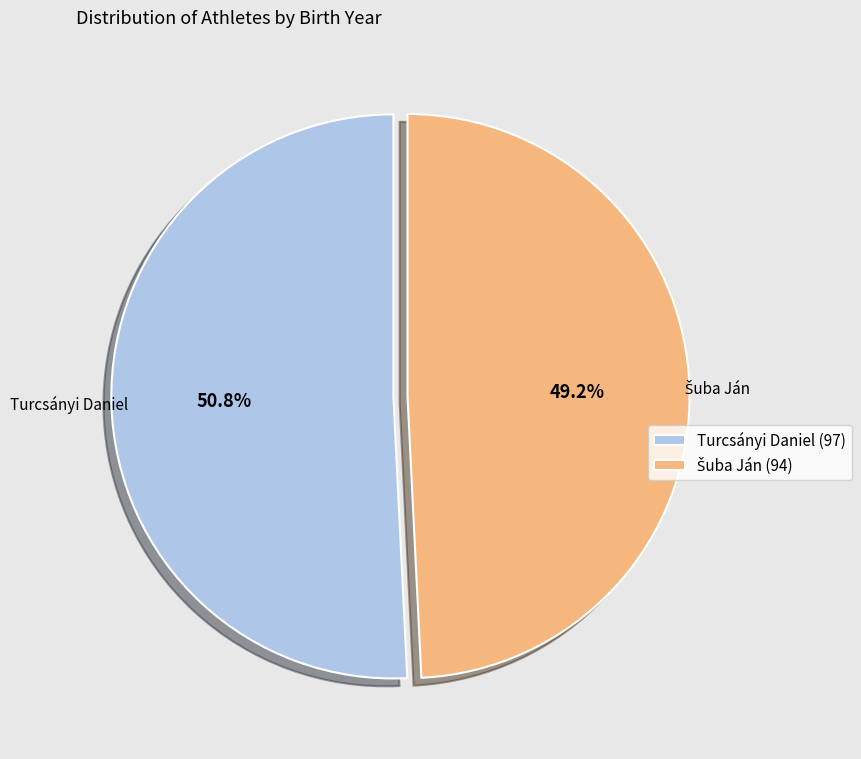

What portion of the pie excludes Turcsányi Daniel (97)?

49.2%